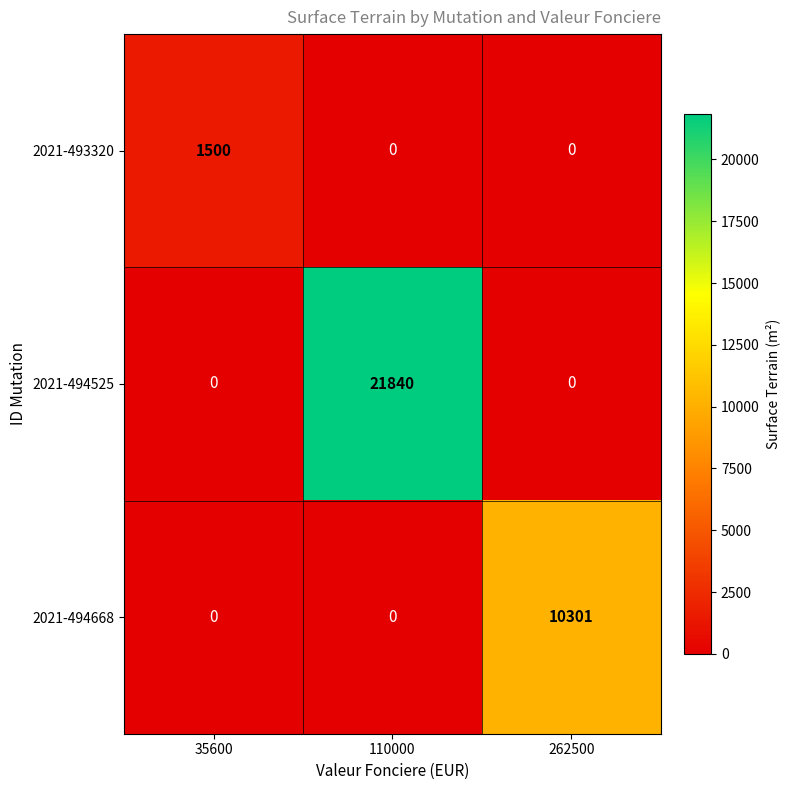

What is the maximum value shown in the chart?

21840